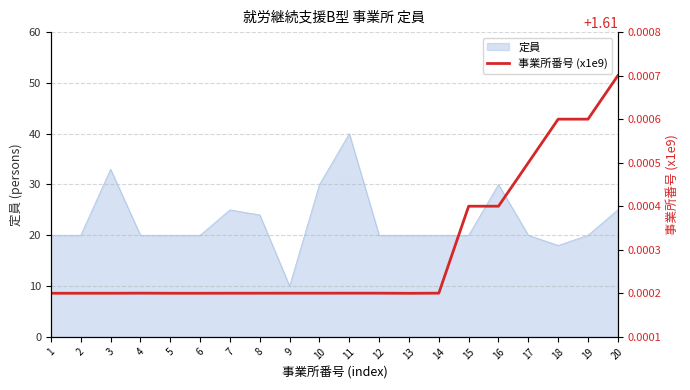

Reading left to right, what are all the values shown in this chart?

1=1.6	2=1.6	3=1.6	4=1.6	5=1.6	6=1.6	7=1.6	8=1.6	9=1.6	10=1.6	11=1.6	12=1.6	13=1.6	14=1.6	15=1.6	16=1.6	17=1.6	18=1.6	19=1.6	20=1.6